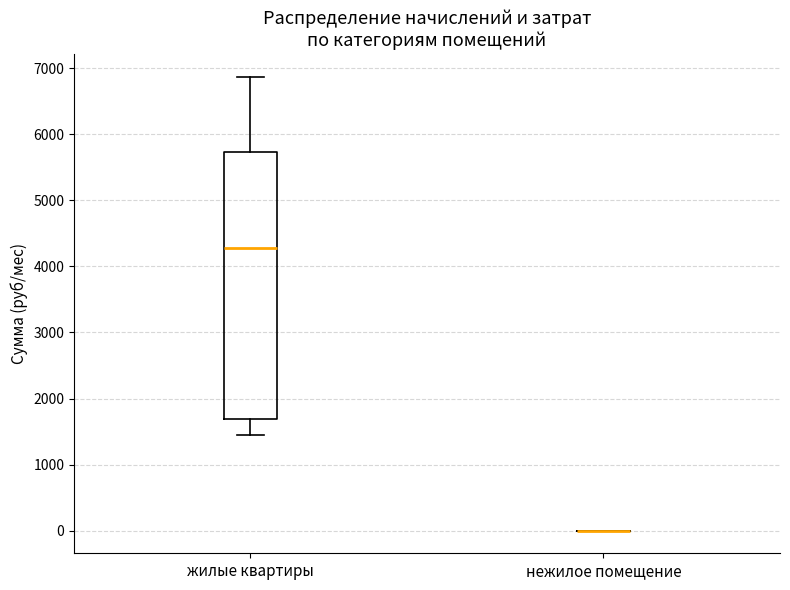

Reading left to right, read every box against the y-axis: the position of its median line, the range the box covers, and the ends of its whiskers. The values are not printed on the chart, so give them approximately, as read against the axis.

жилые квартиры: median 4300, box 1700 to 5700, whiskers 1400 to 6900
нежилое помещение: box collapsed to a line at 0, whiskers 0 to 0